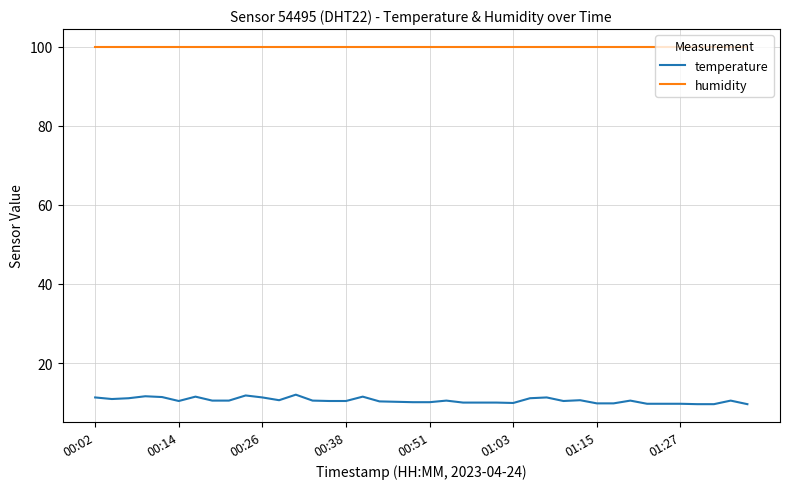

True or false: humidity and temperature cross at least once.

False